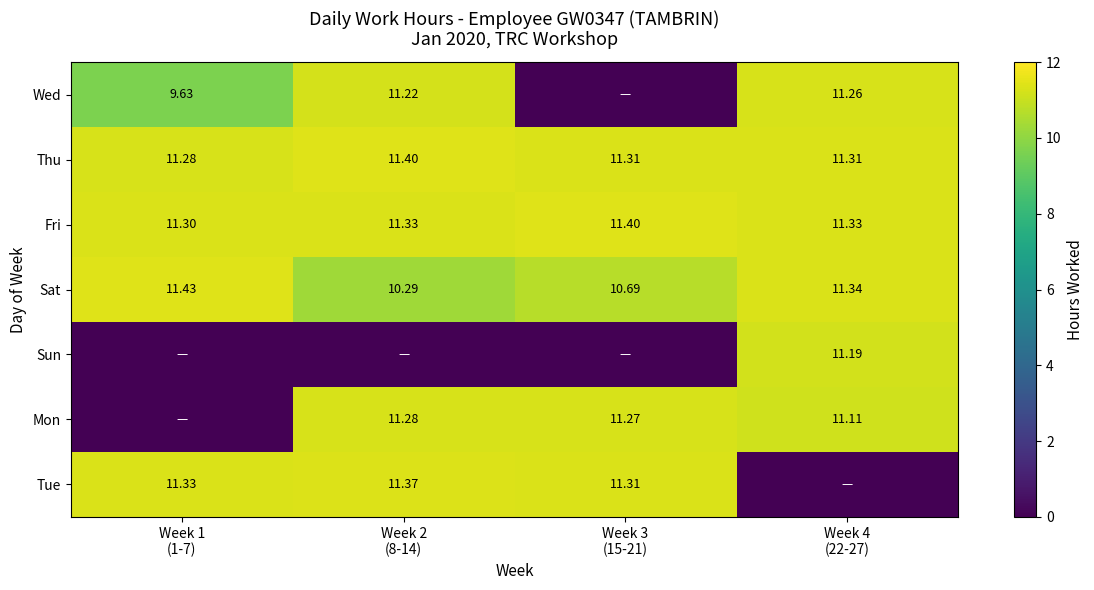

Rank the series by their maximum value, from lowest to highest.

Sun, Wed, Mon, Tue, Thu, Fri, Sat